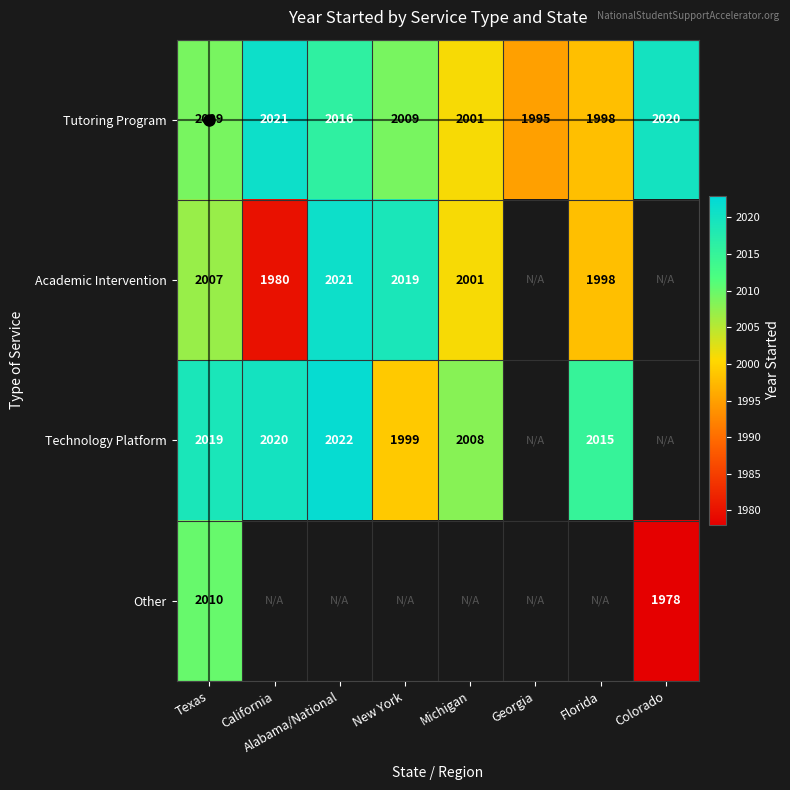

Is it true that Tutoring Program equals 2009 at New York?

True